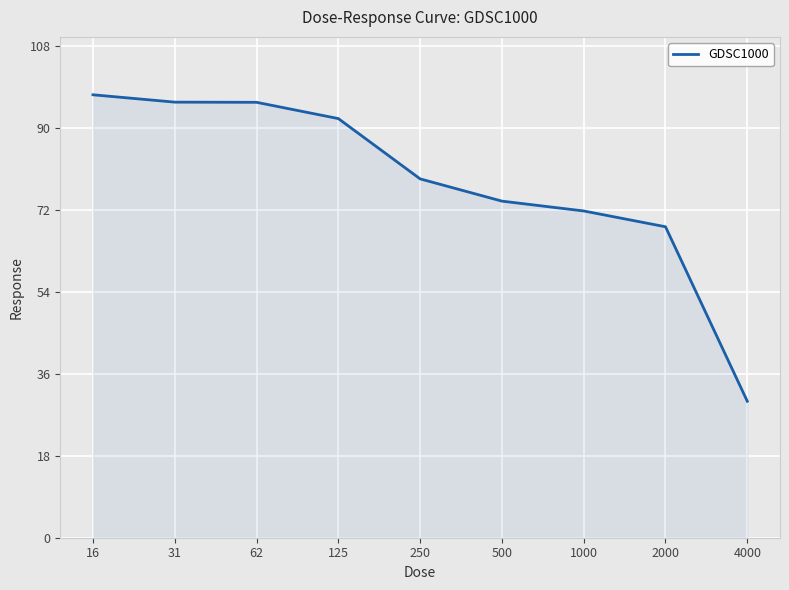

How many lines are shown in the chart?

1